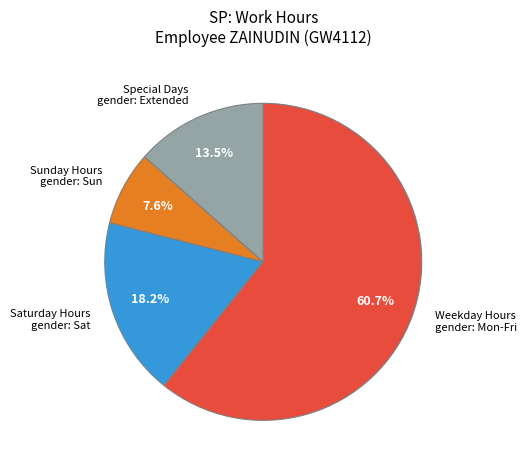

To the nearest percent, what is the difference between the largest and smallest slice percentages?

53%